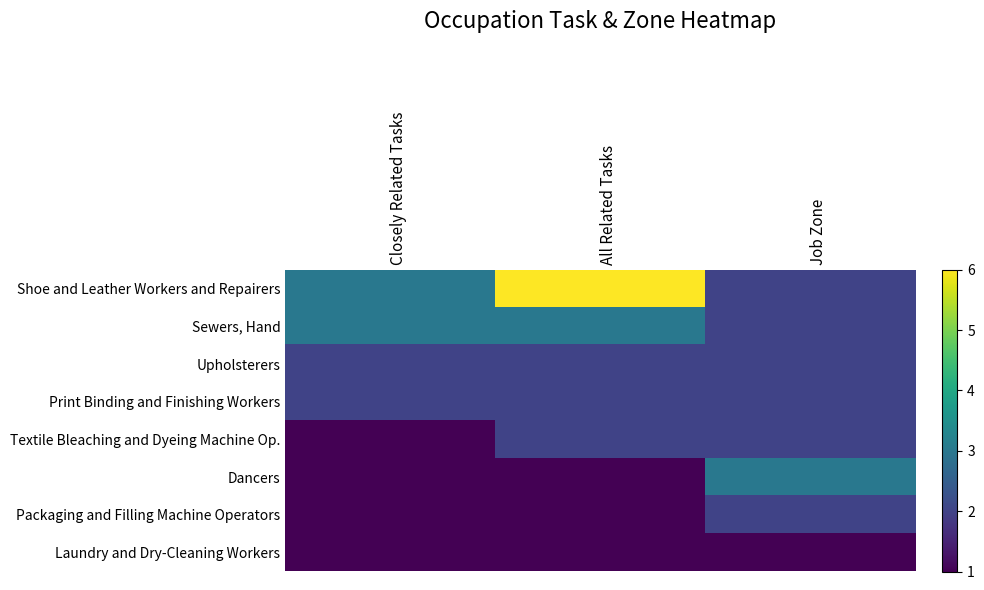

Which series has the largest total across all categories?

Shoe and Leather Workers and Repairers